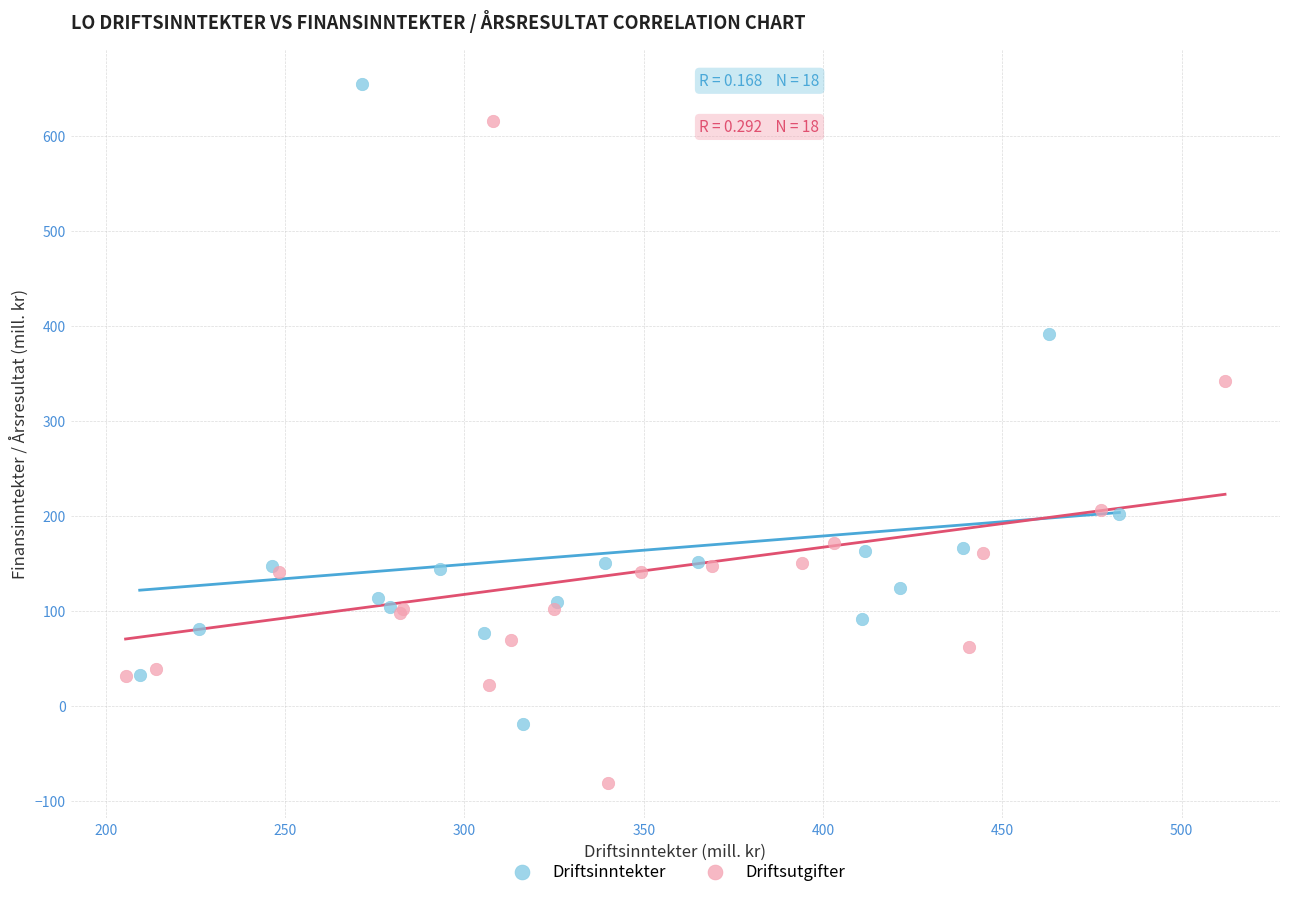

What are all the series names shown in the legend?

Driftsinntekter, Driftsutgifter